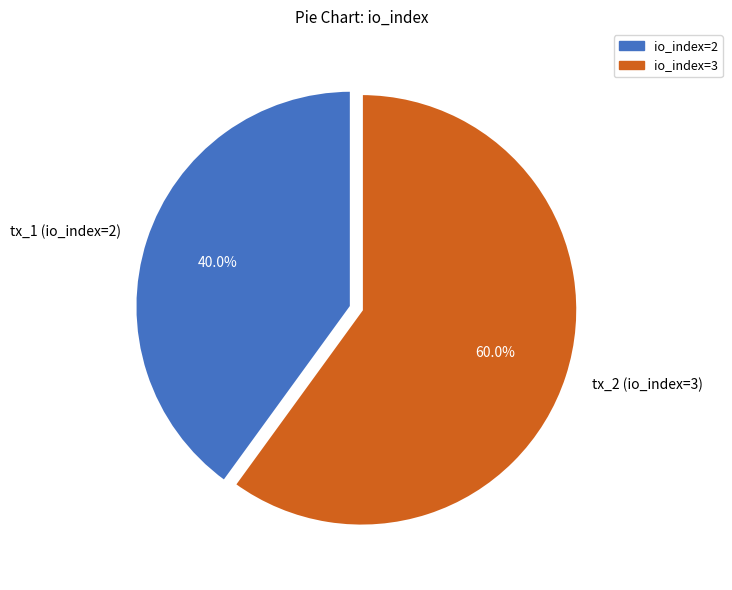

Count the number of slices in the pie.

2